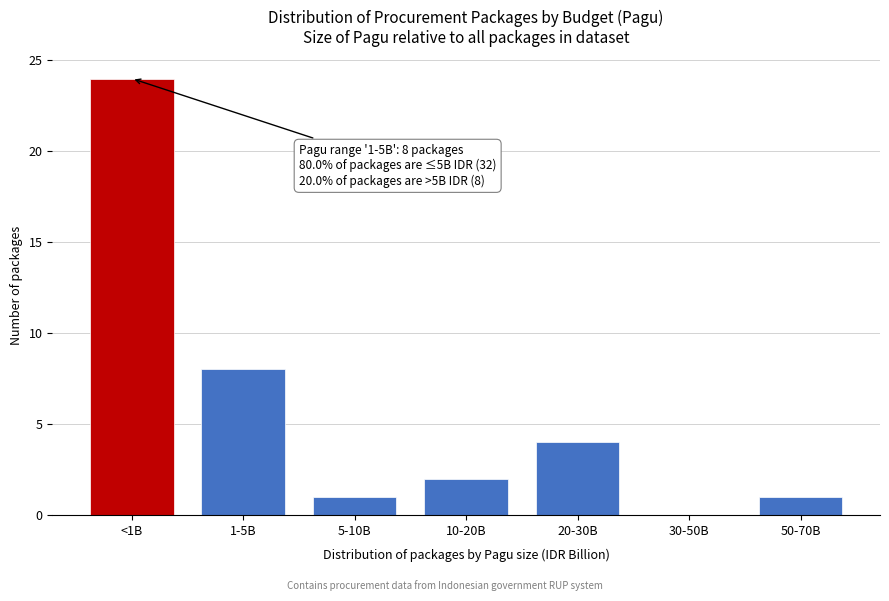

Reading right to left, extract all data points from this chart.

50-70B=1	30-50B=0	20-30B=4	10-20B=2	5-10B=1	1-5B=8	<1B=24